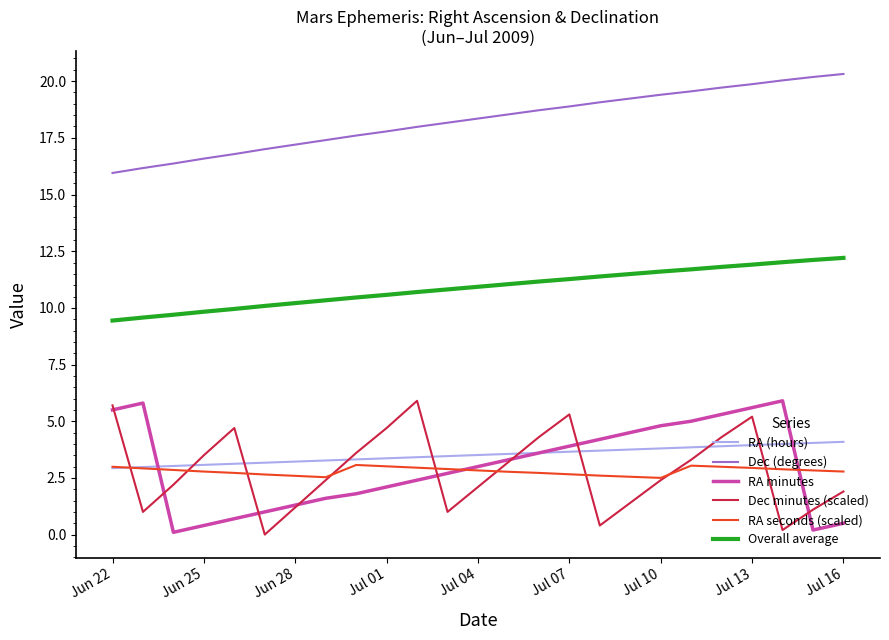

Does the chart display data point markers on the line(s)?

No